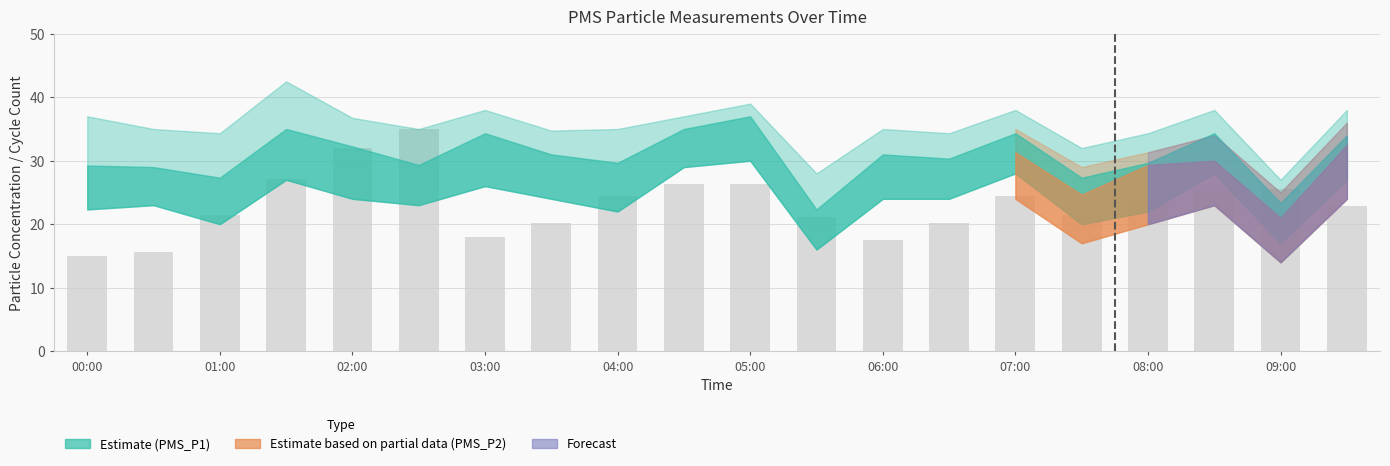

What is the greatest value displayed?

35.0